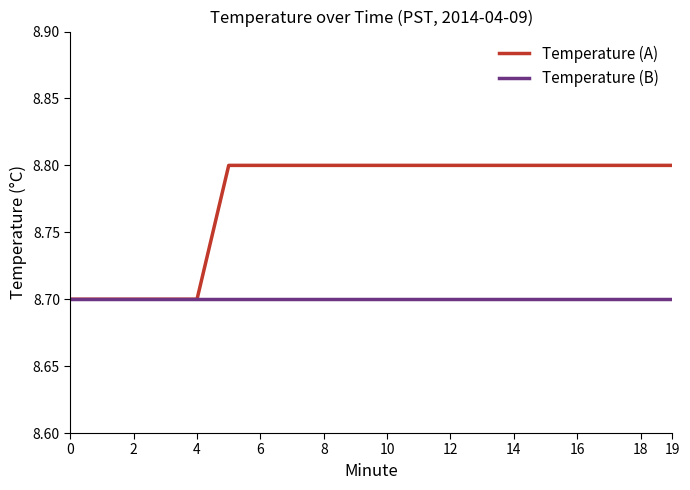

Does the chart display data point markers on the line(s)?

No